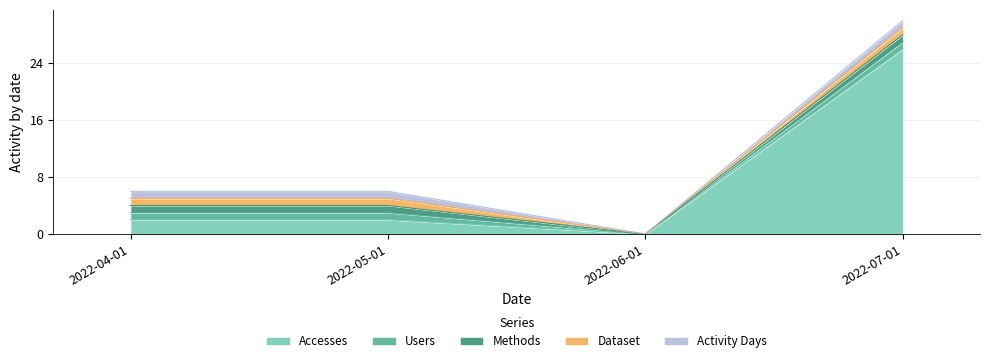

What is the sum of all Activity Days values?

3